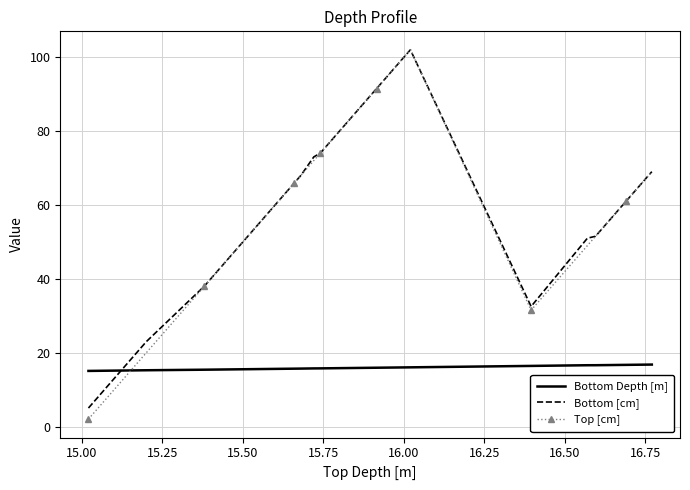

What is the value of the Top [cm] point at the 16th from the left?

31.5